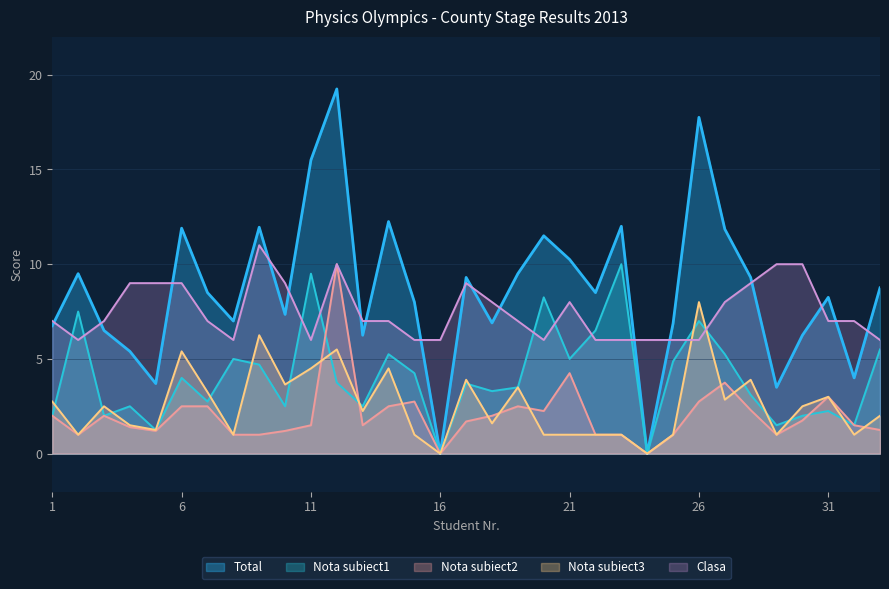

List the labels in order of Nota subiect1 value, smallest first.

16, 24, 5, 29, 32, 1, 3, 30, 31, 4, 10, 13, 7, 28, 18, 19, 17, 12, 6, 15, 9, 25, 8, 21, 14, 27, 33, 22, 26, 2, 20, 11, 23